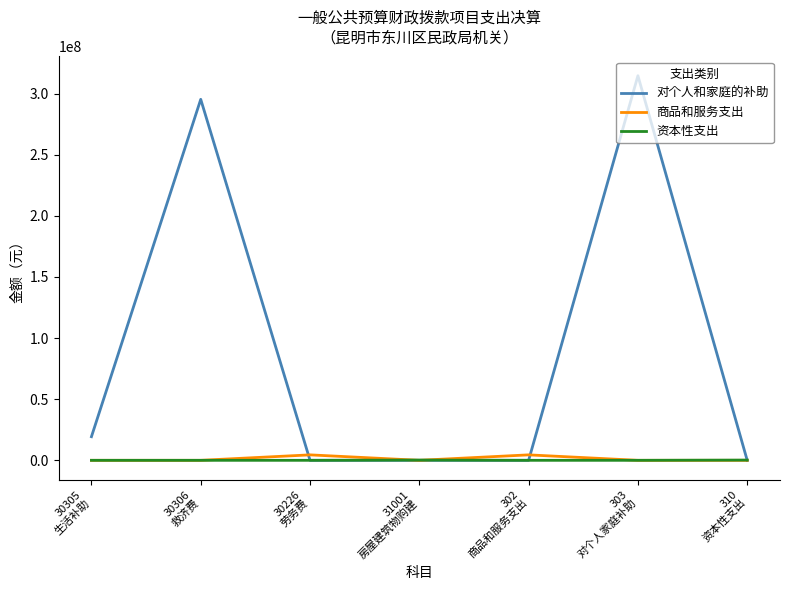

Which series has the largest total across all categories?

对个人和家庭的补助